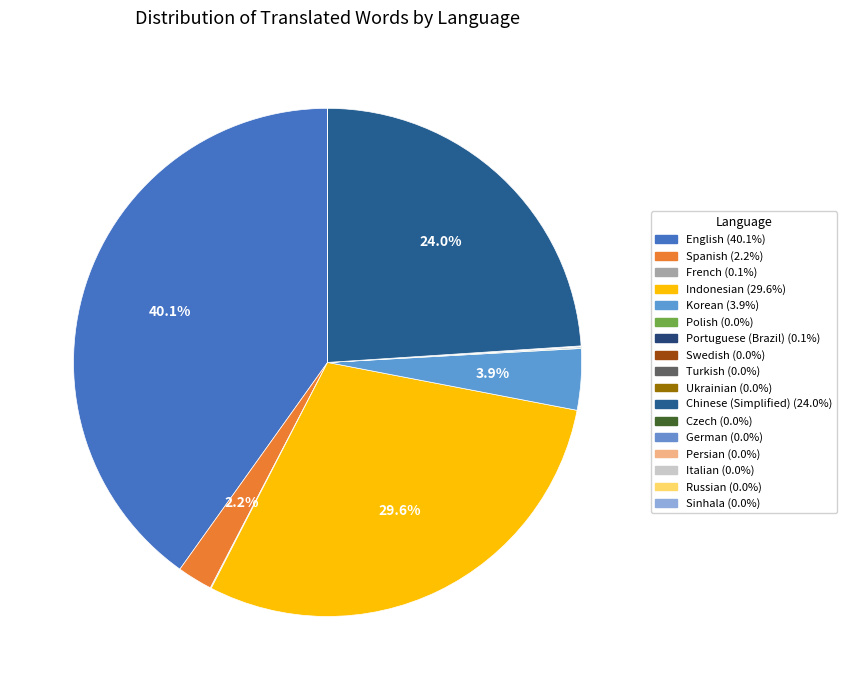

How many segments does this pie chart have?

17